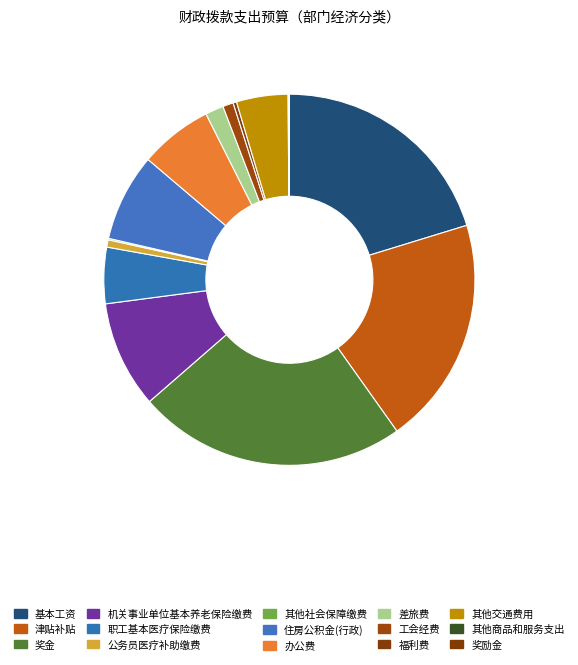

What is the change in value from 奖金 to 奖励金?

-441647.0